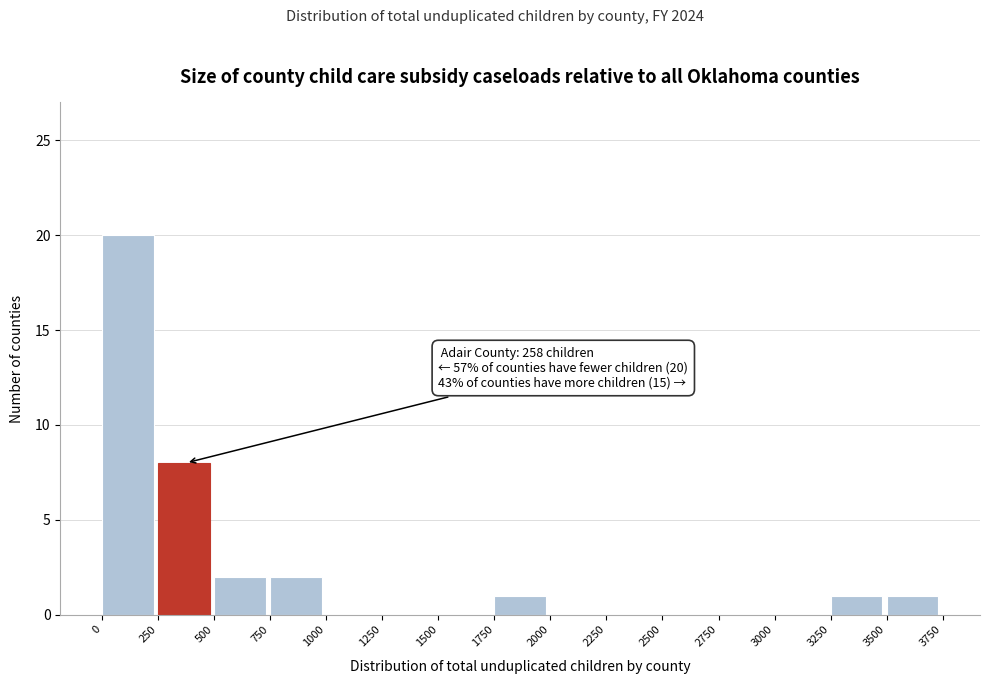

Over which range of the x-axis is the bar tallest?

0 to 250